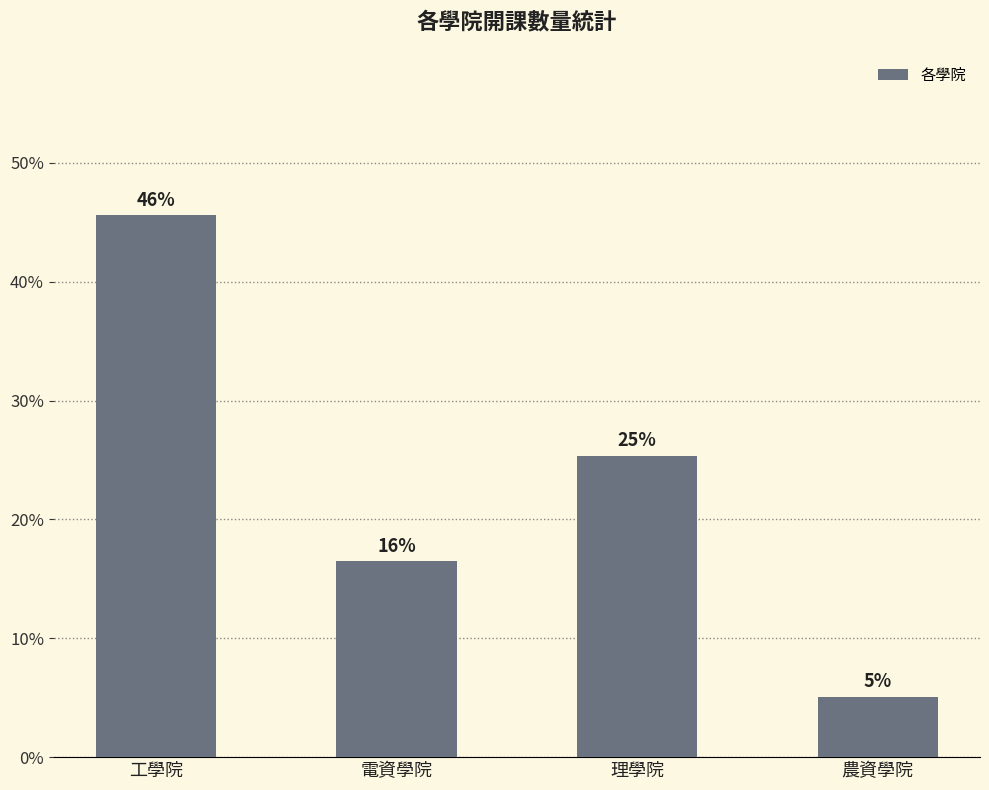

Are the bars horizontal?

No